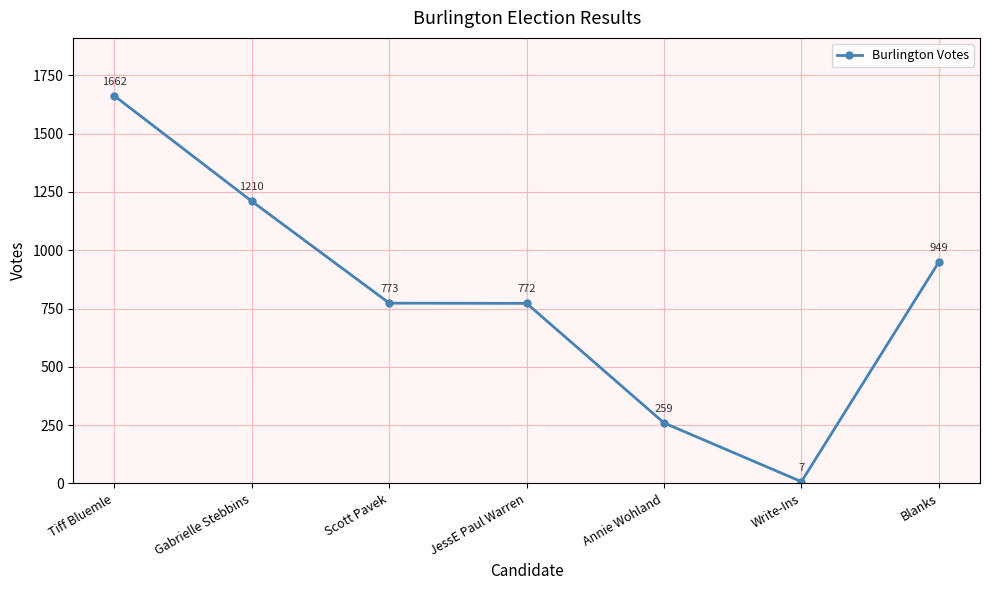

What is the difference between the maximum and minimum values?

1655